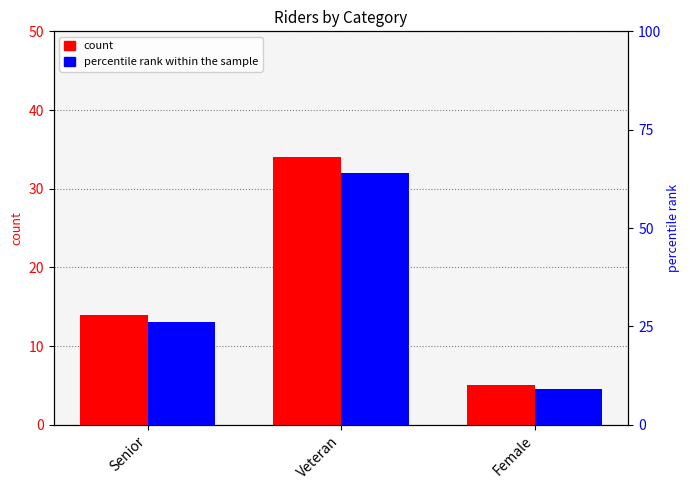

What is the total value across all series at Veteran?

98